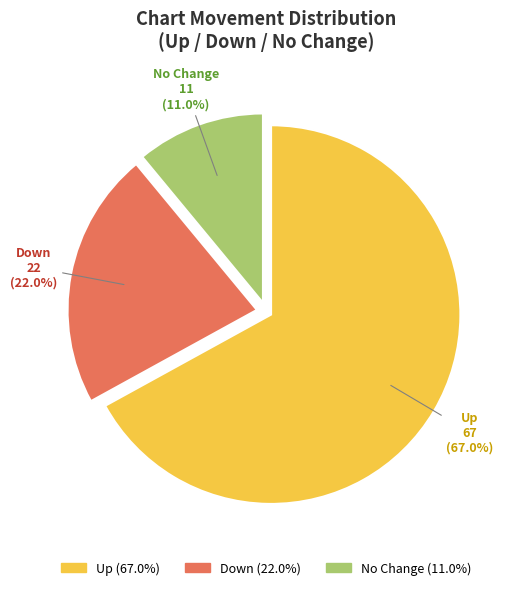

Does any single category account for the majority?

Yes